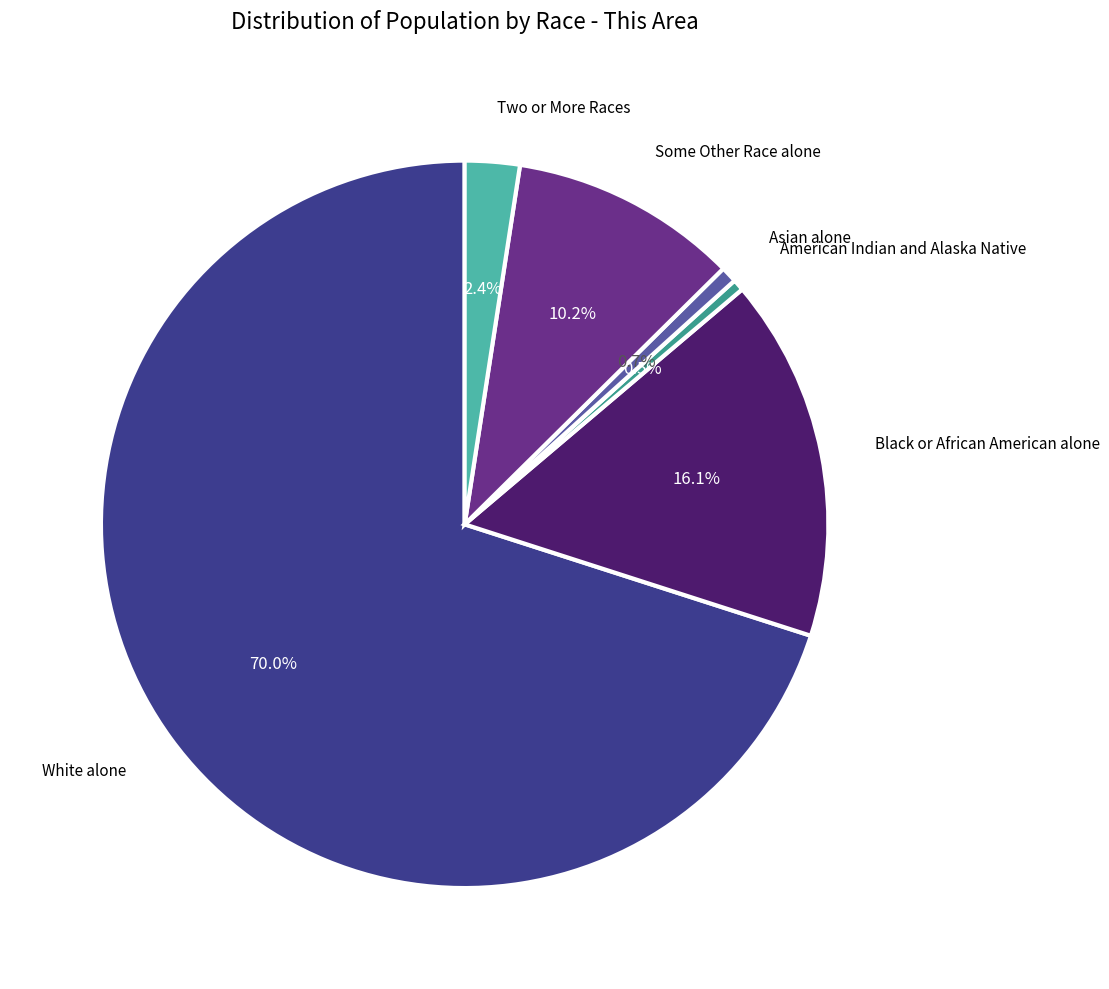

Does any single category account for the majority?

Yes